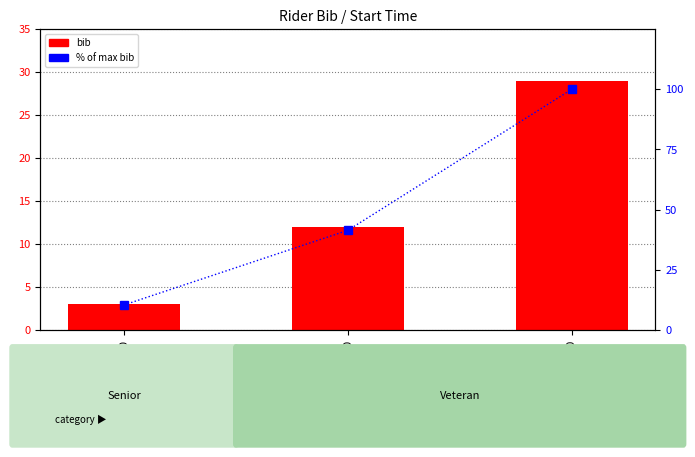

Which series has the widest spread of values?

% of max bib